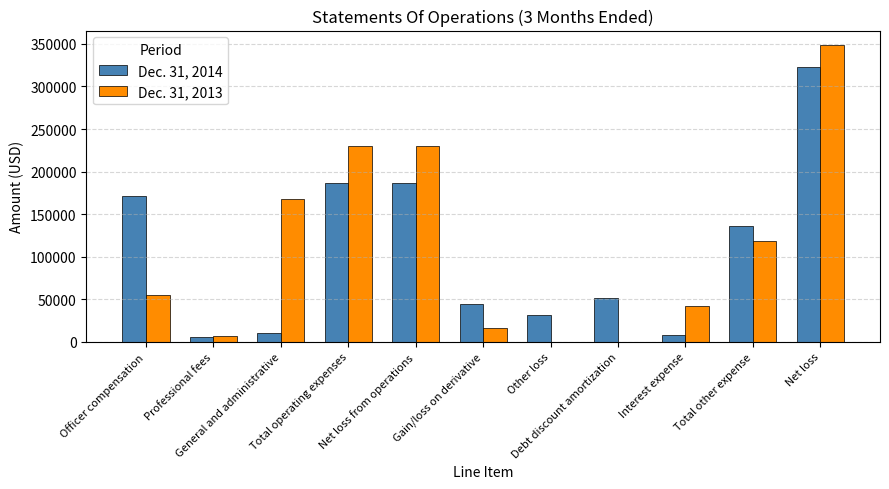

What is the approximate value of Dec. 31, 2013 at Interest expense?

41997